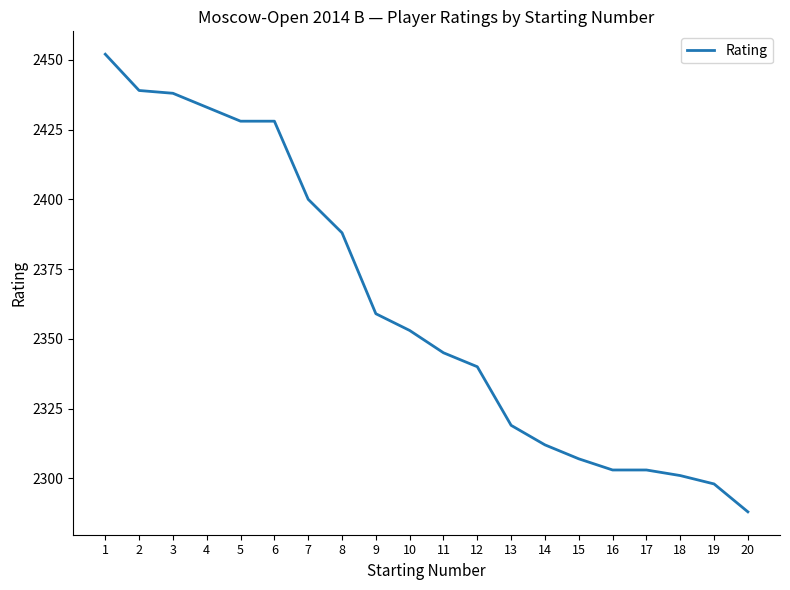

Where is the data nearest to the value 2370?

9